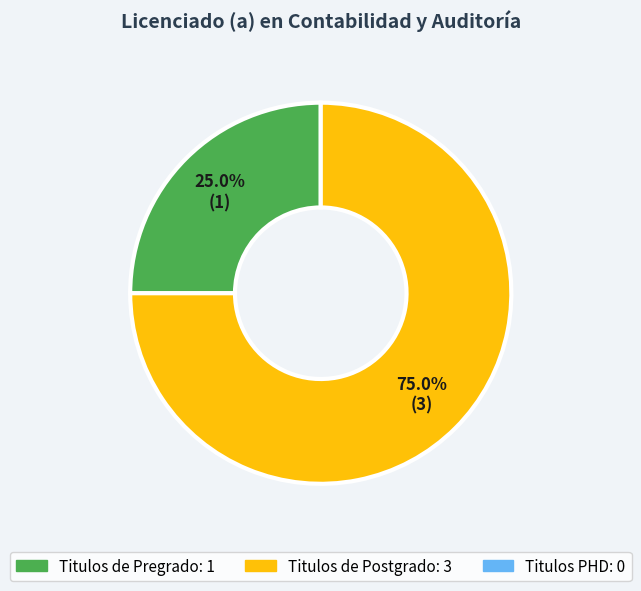

Count the number of slices in the pie.

2